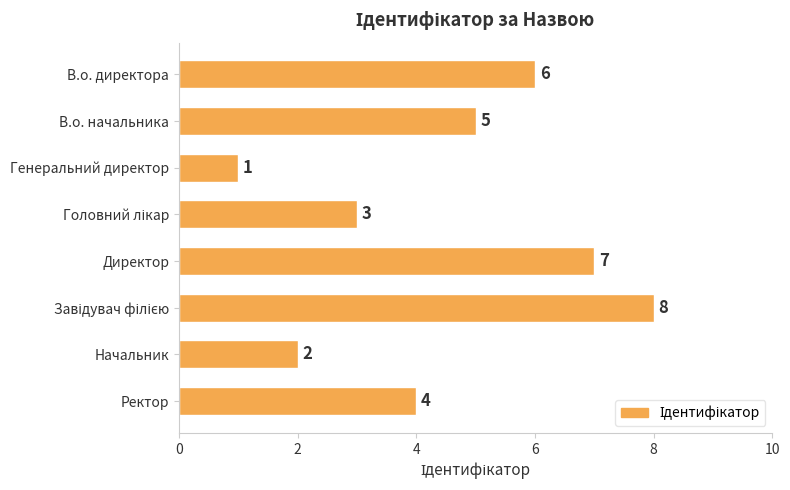

How many values are between 3 and 7?

5